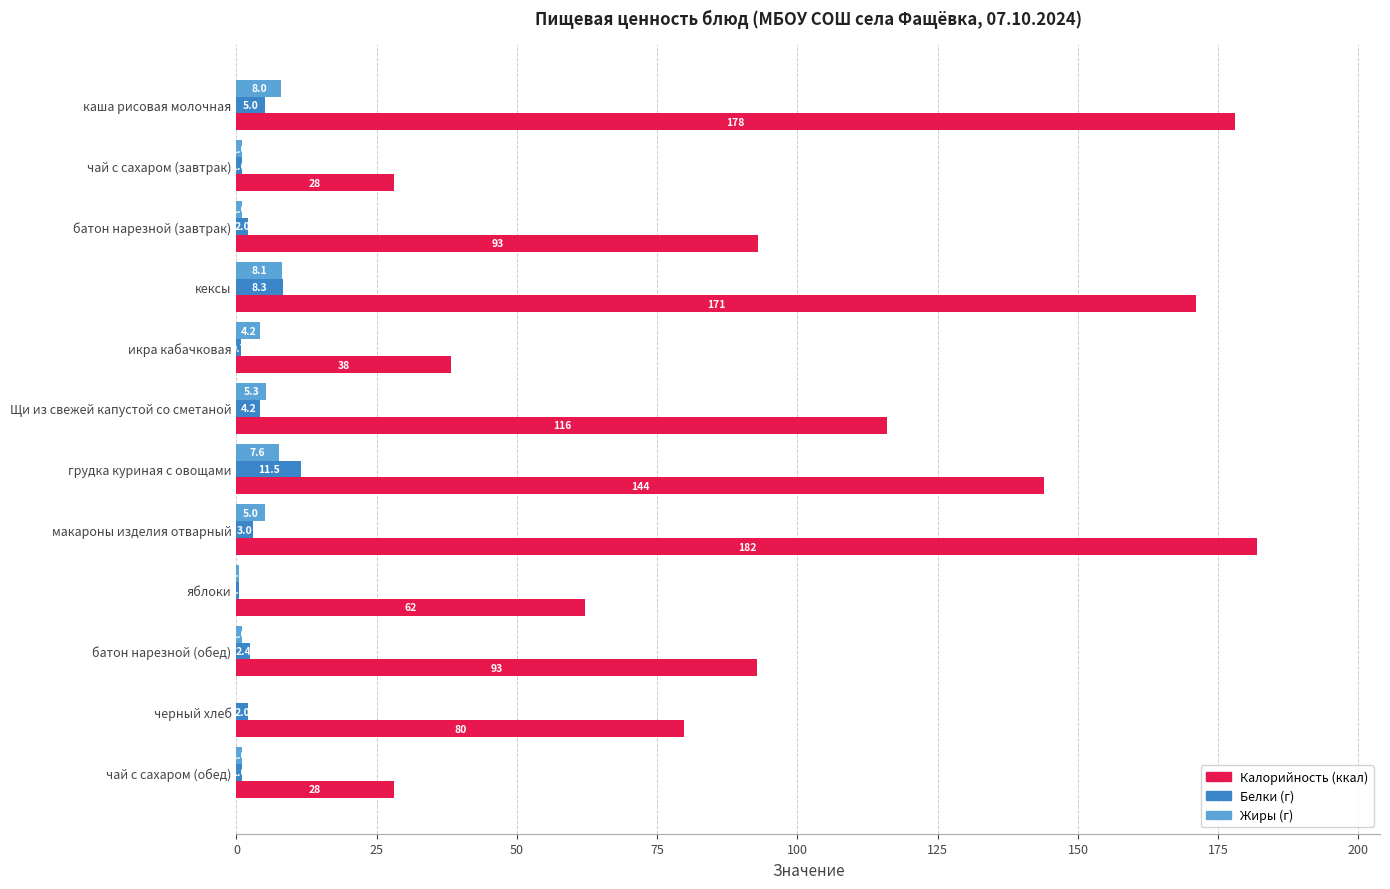

What is the greatest value displayed?

182.0